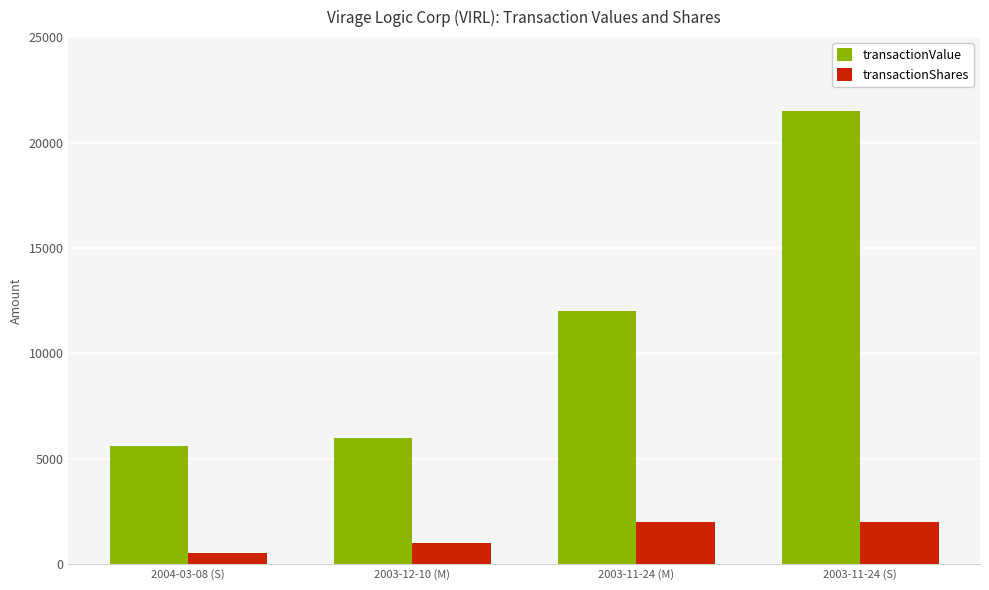

How many groups of bars are there?

4